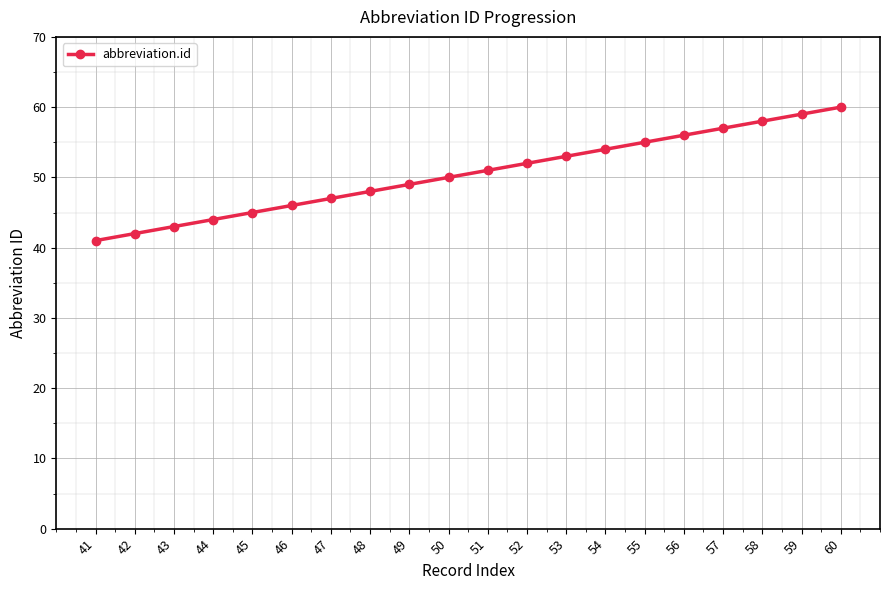

Rank the categories by value from lowest to highest.

41, 42, 43, 44, 45, 46, 47, 48, 49, 50, 51, 52, 53, 54, 55, 56, 57, 58, 59, 60